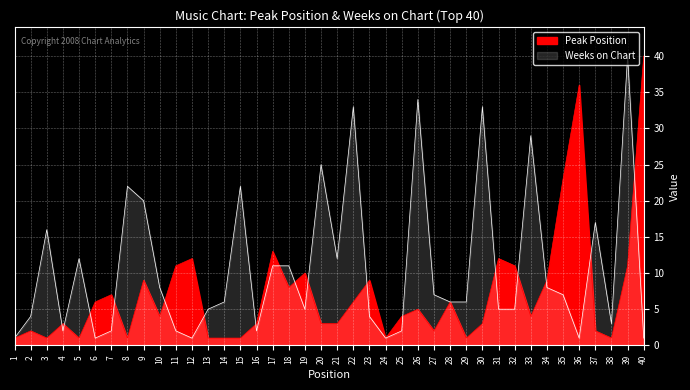

Rank the series by their average value, from highest to lowest.

Weeks on Chart, Peak Position